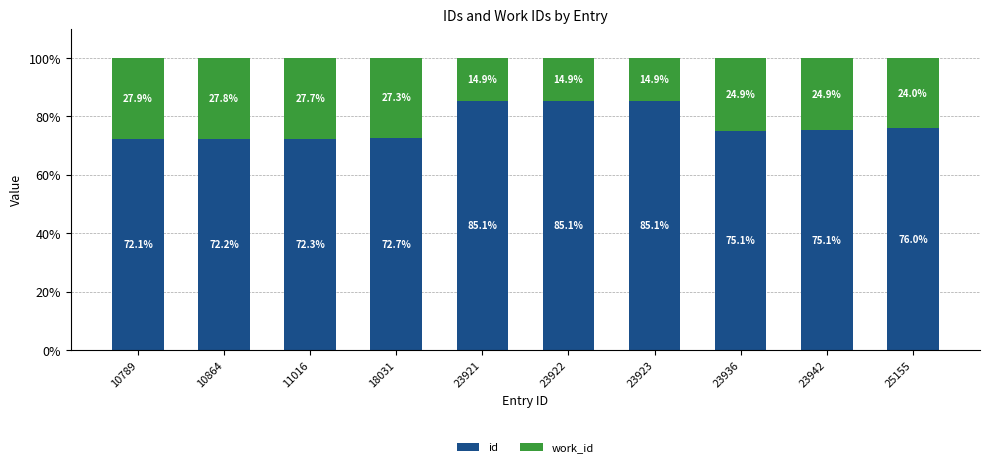

At which label does id first exceed 75?

23921